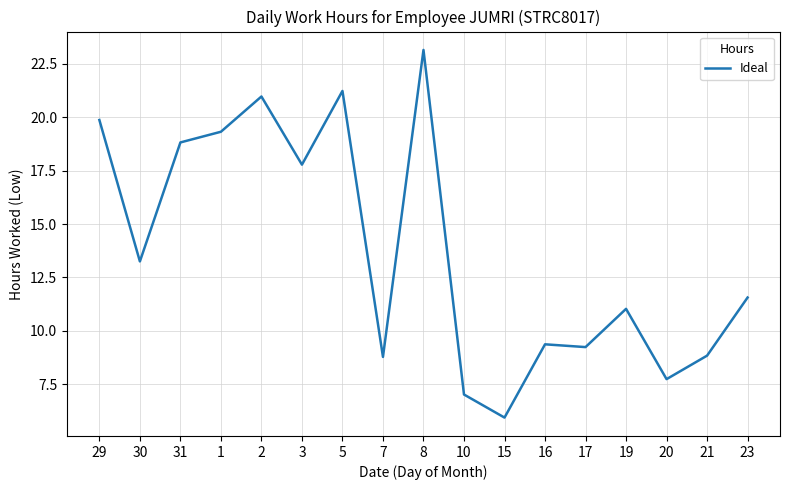

What position from the right is 5?

11